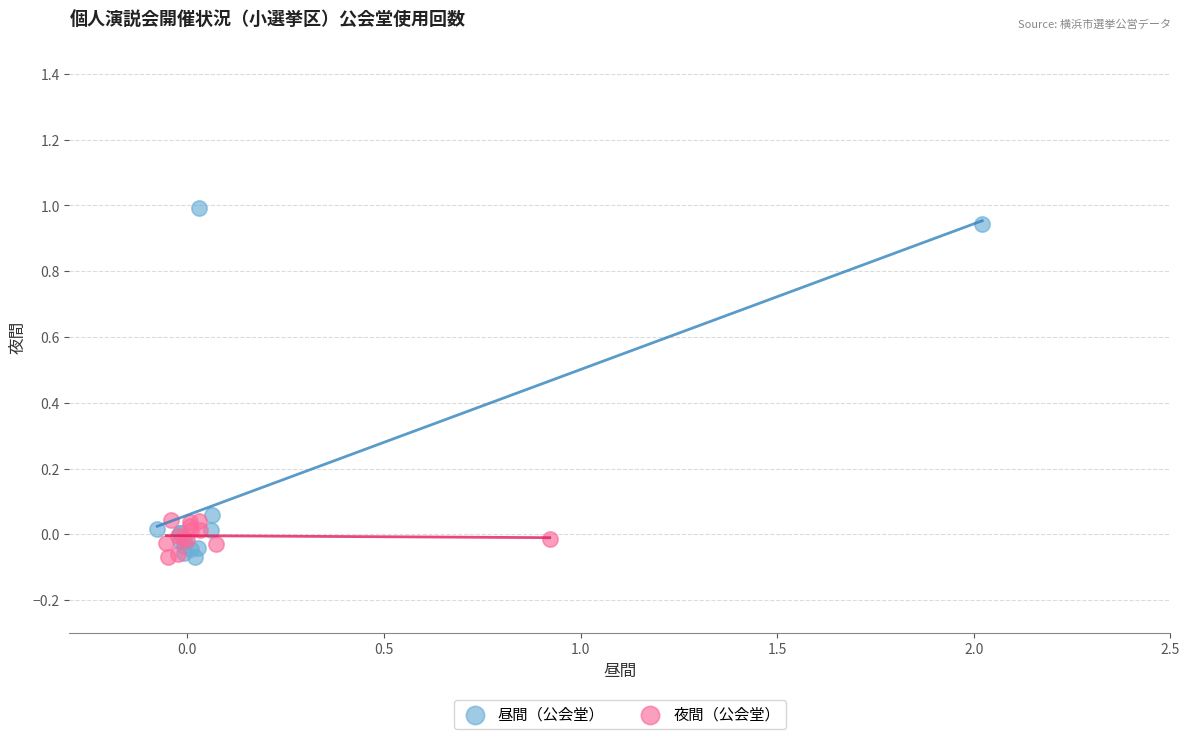

Which series has the largest Y range (max minus min)?

昼間（公会堂）